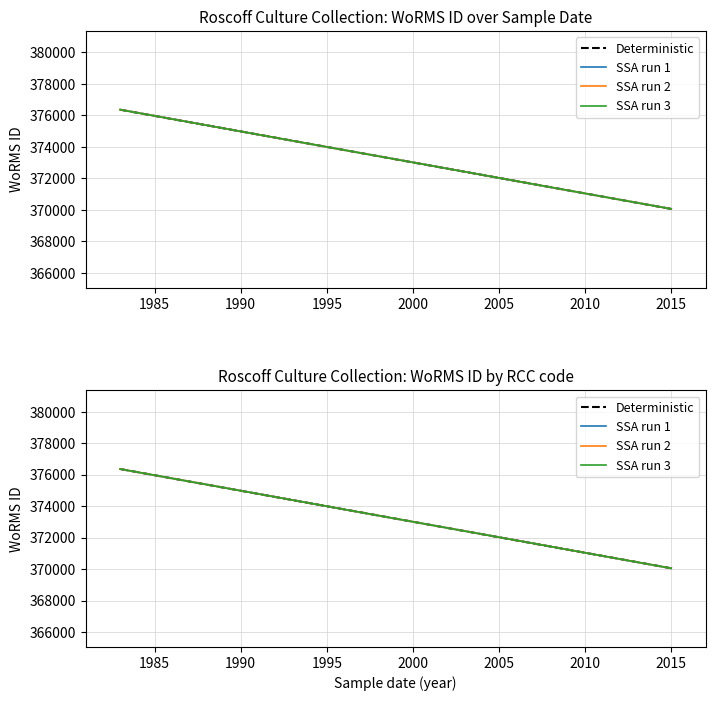

Does the chart display data point markers on the line(s)?

No